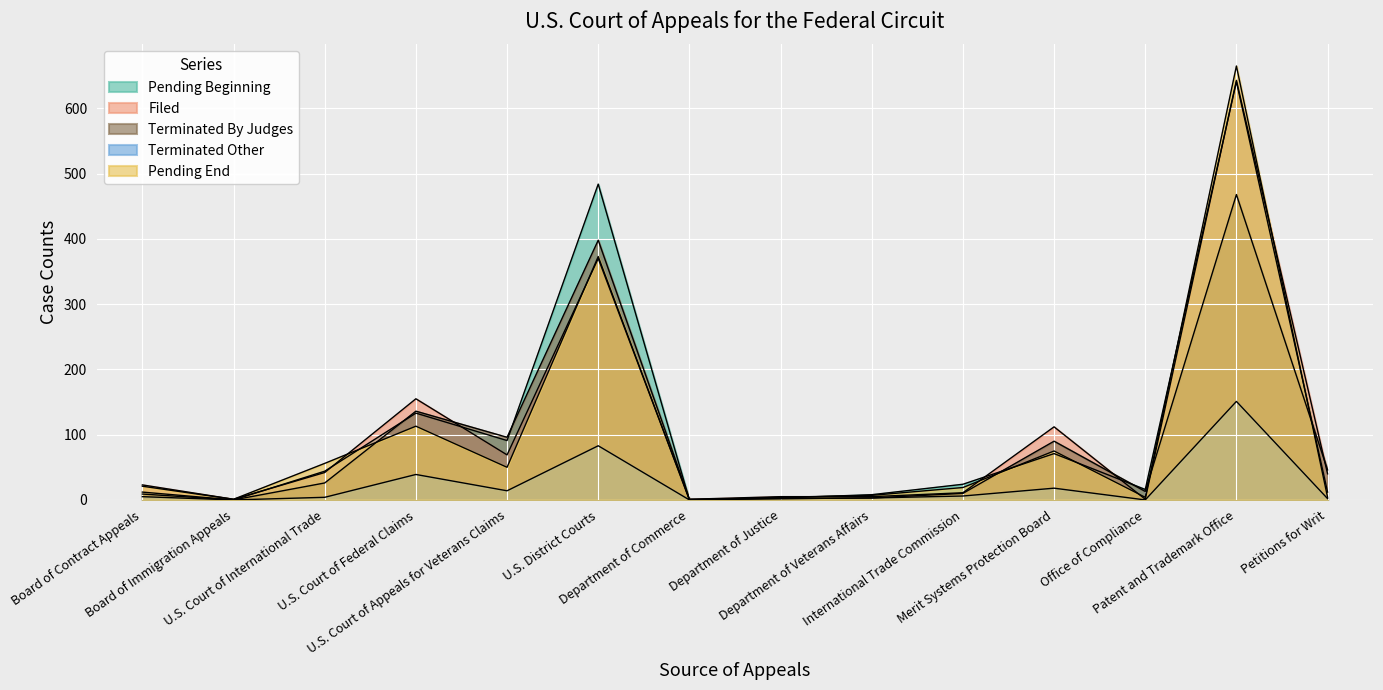

Where is Pending Beginning nearest to the value 320?

U.S. District Courts